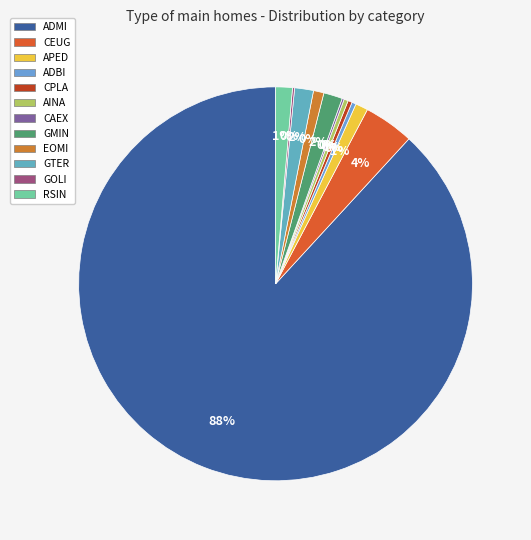

To the nearest percent, what portion does GMIN represent?

2%